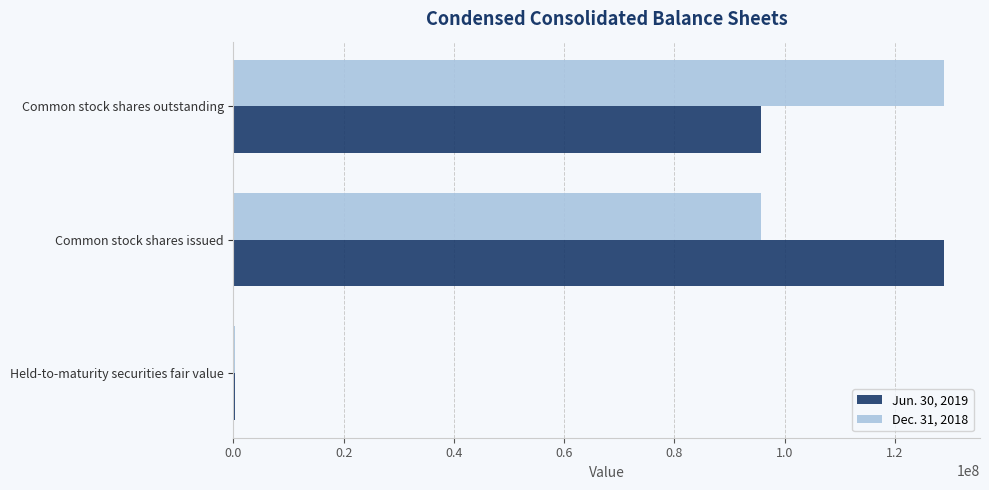

Is it true that Dec. 31, 2018 equals 95679596 at Common stock shares issued?

True